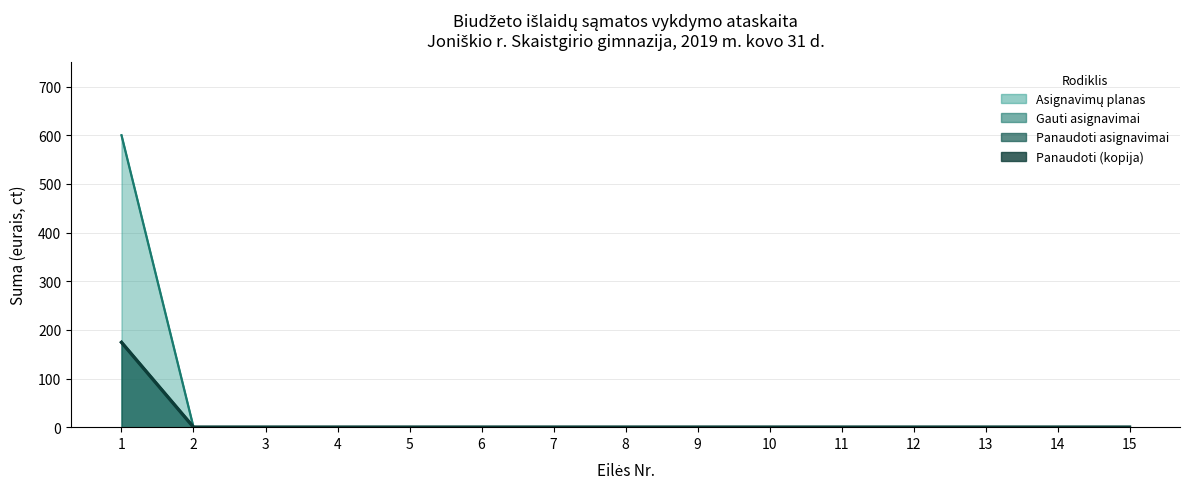

True or false: Panaudoti (kopija) has more than 1 interior local peaks.

False